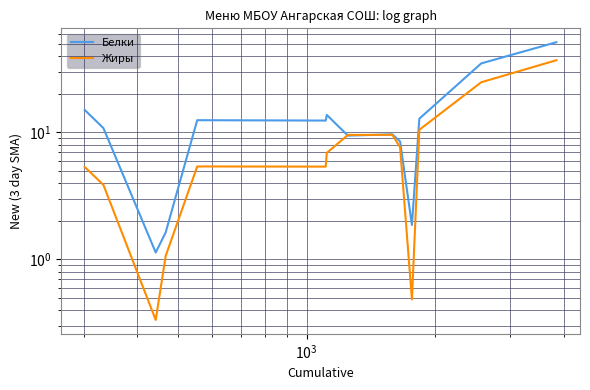

What are all the series names shown in the legend?

Белки, Жиры